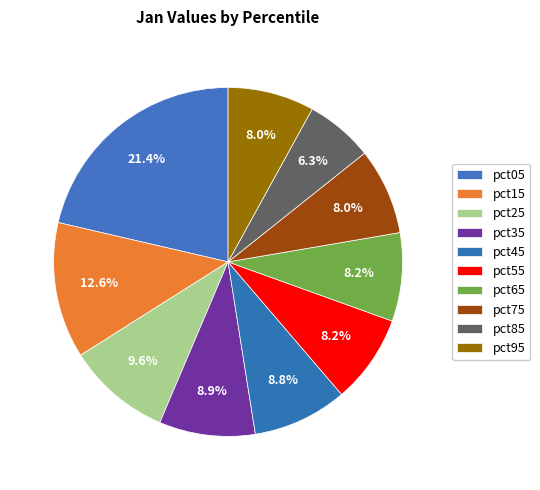

True or false: pct05 accounts for 8% of the total.

False